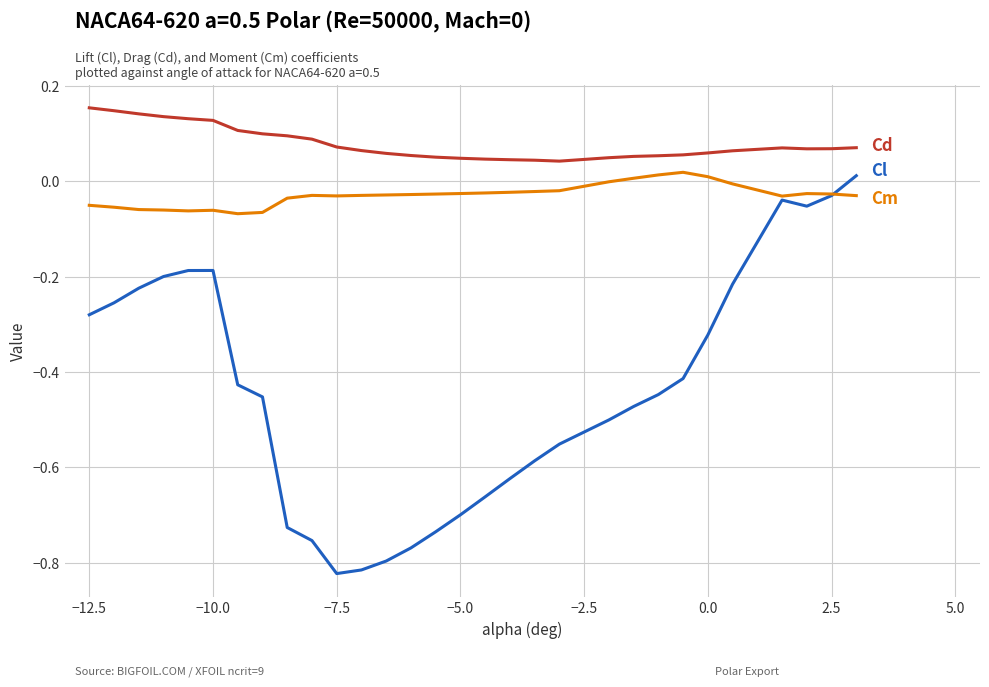

How many lines are shown in the chart?

3